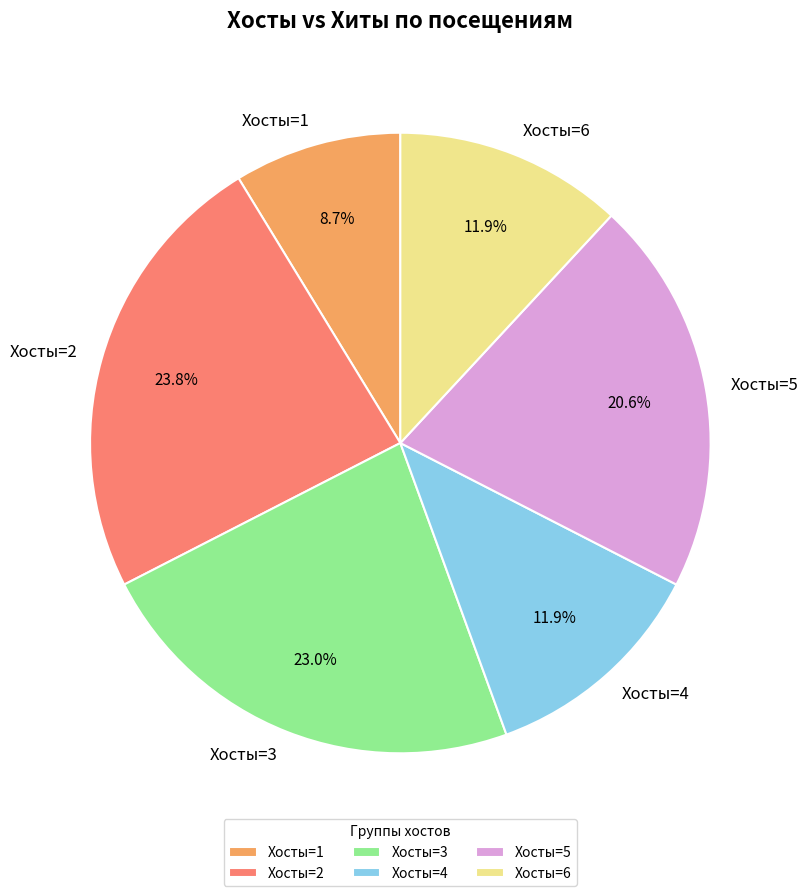

What is the ratio of the value at Хосты=6 to the value at Хосты=5?

0.6